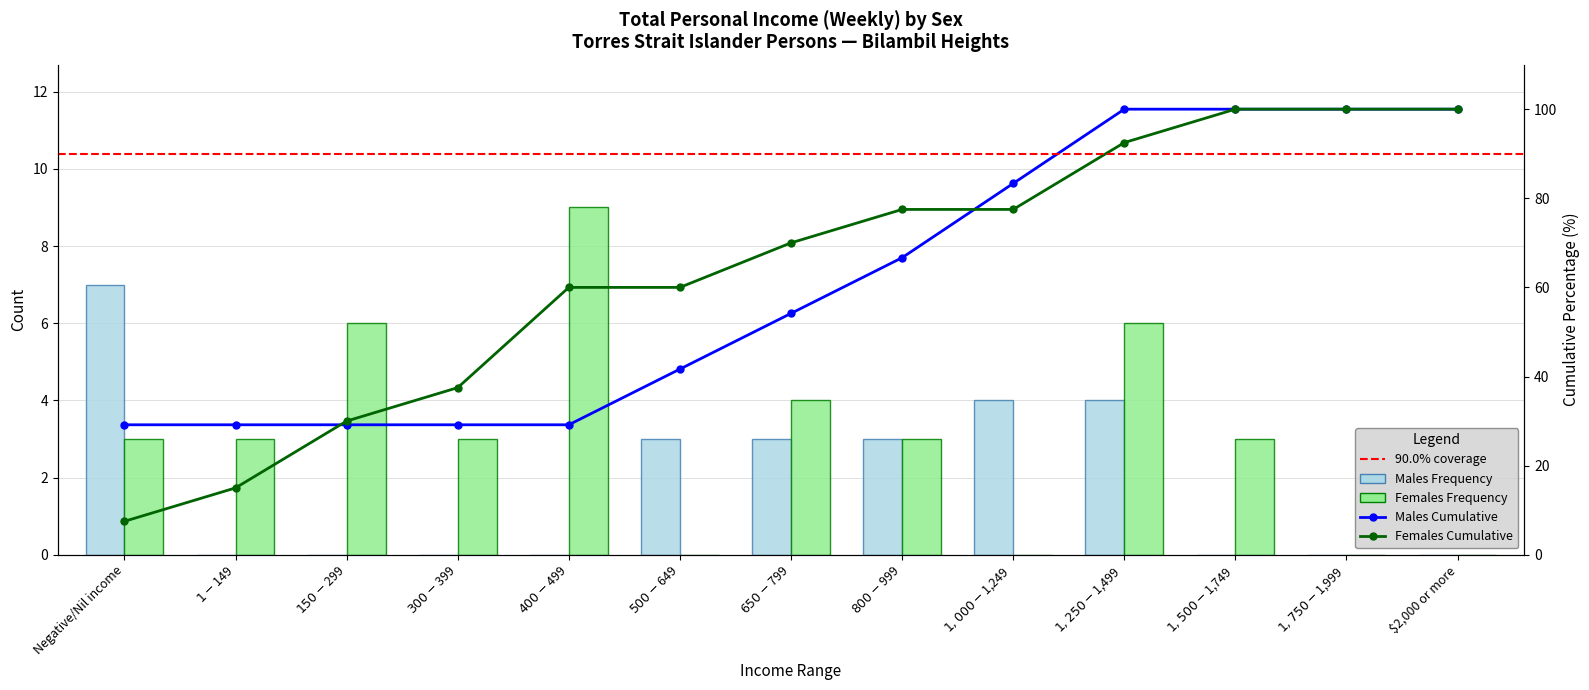

At which category is the sum across all series the highest?

Negative/Nil income